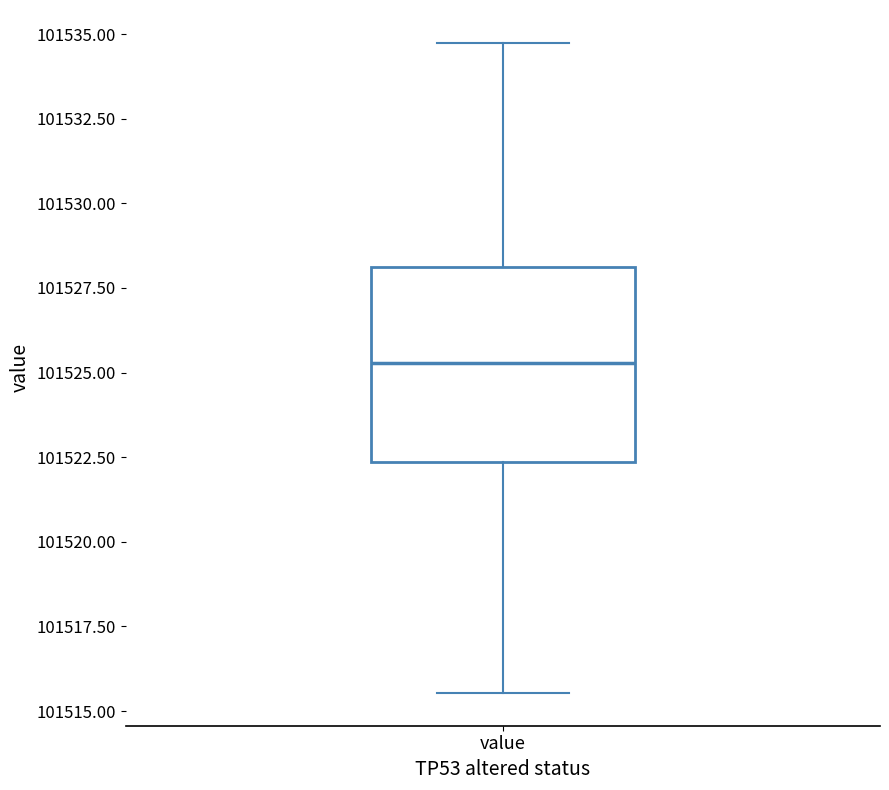

Read this box plot against the y-axis: the position of the median line, the range covered by the box, and the ends of both whiskers. The values are not printed on the chart, so give them approximately, as read against the axis.

median 101525.5, box 101522.5 to 101528.0, whiskers 101515.5 to 101535.0